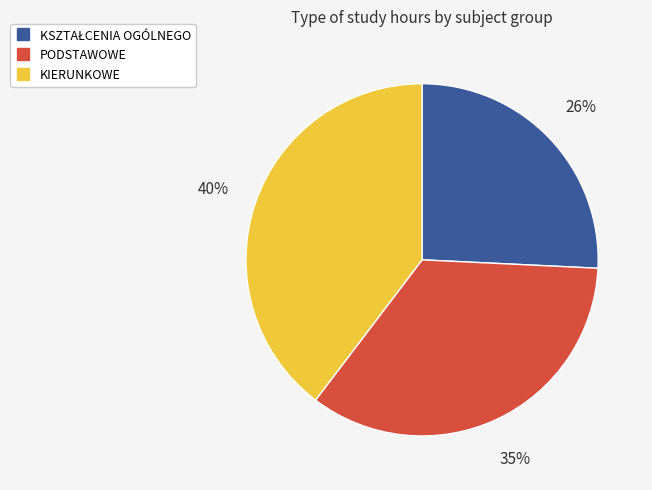

Between PODSTAWOWE and KIERUNKOWE, which is larger?

KIERUNKOWE